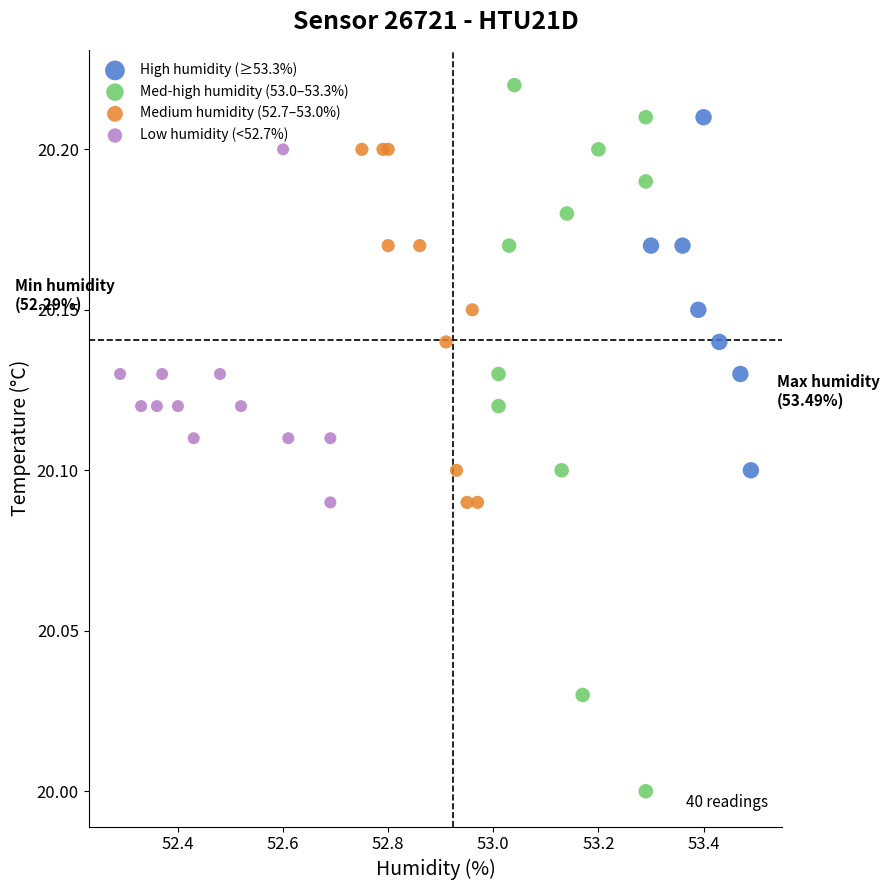

Which series contains the lowest Y value?

Med-high humidity (53.0–53.3%)